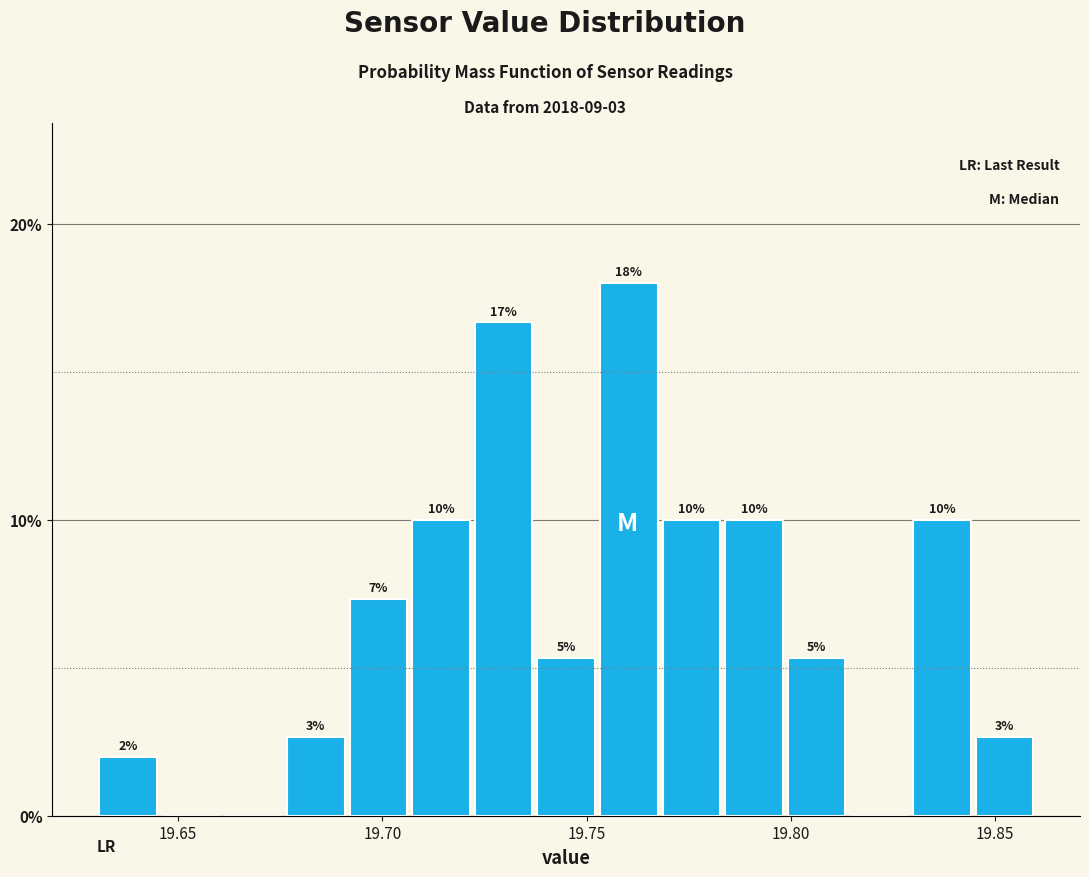

Around what value on the x-axis is the tallest bar? Give the approximate position of its centre, as read against the axis.

19.760